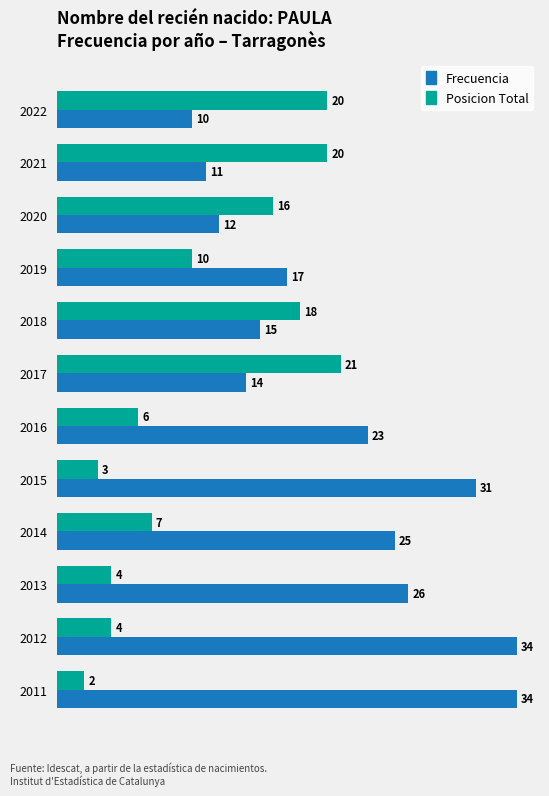

The value of Frecuencia at 2013 is 40. True or false?

False